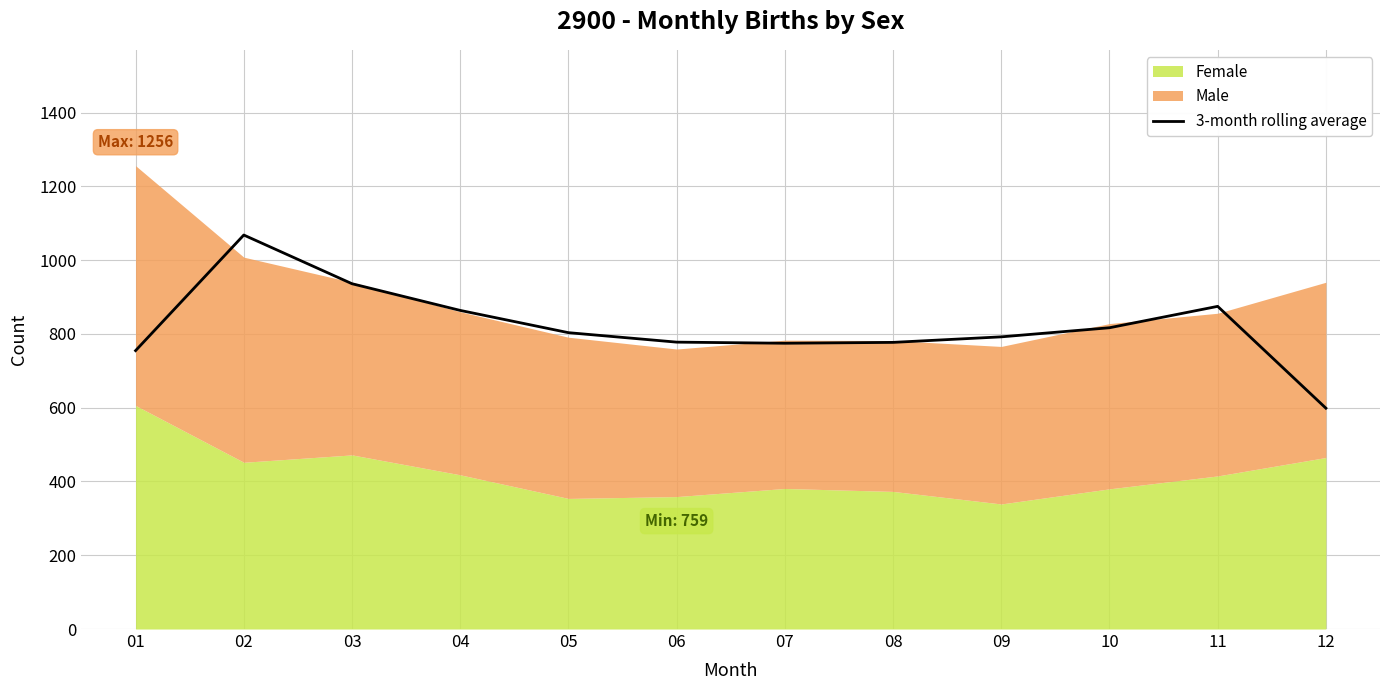

Reading right to left, transcribe all the data shown in this chart.

12=598.7	11=874.7	10=816.7	09=792.0	08=777.0	07=774.7	06=777.7	05=803.3	04=863.7	03=936.0	02=1068.0	01=754.7